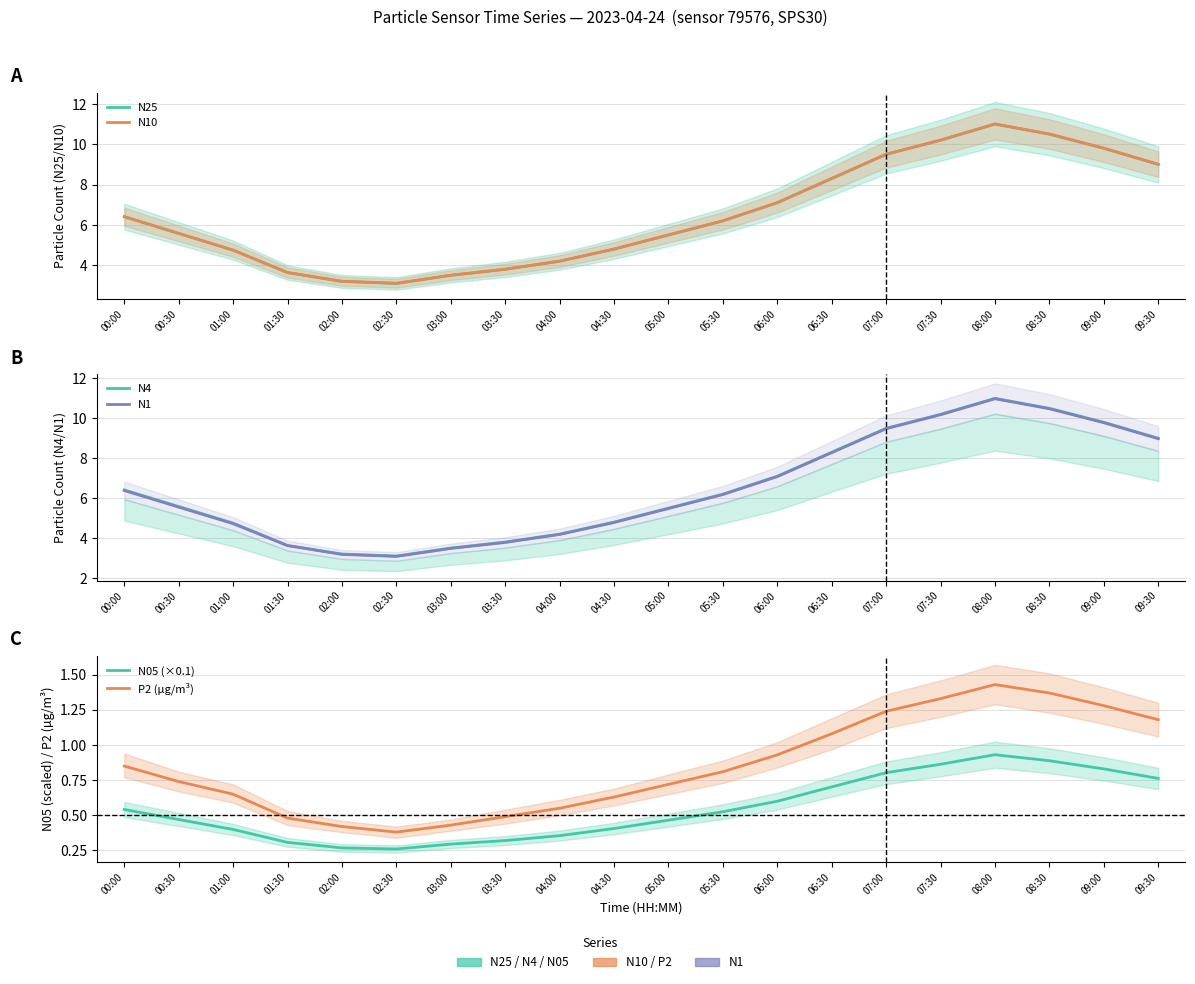

Which series changed the most between 00:00 and 01:00?

N25